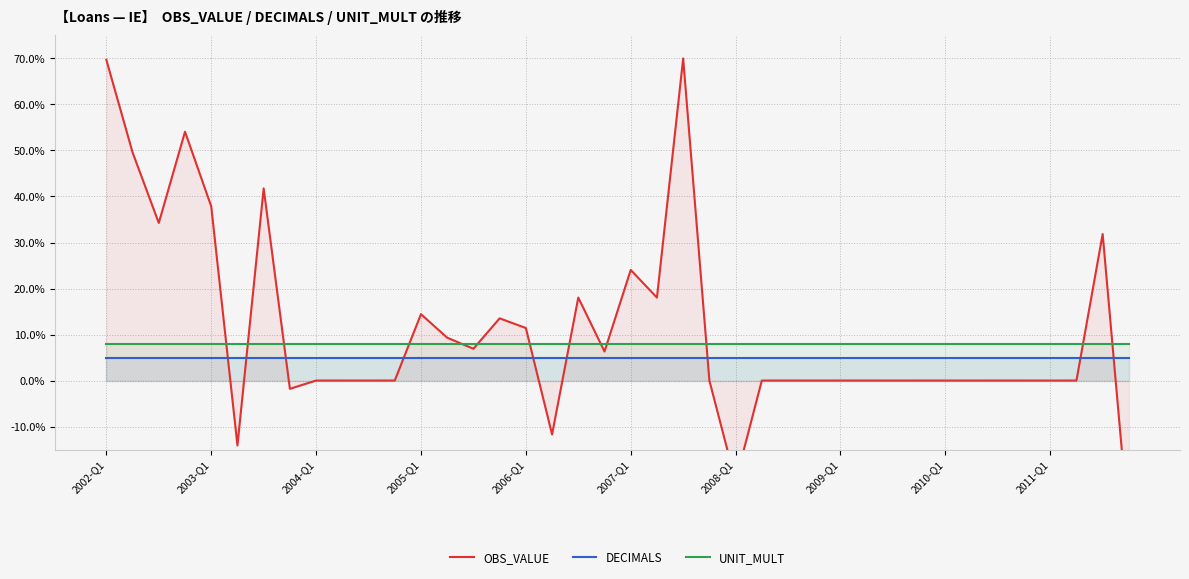

What is the difference between the maximum and minimum values in the OBS_VALUE series?

102.4